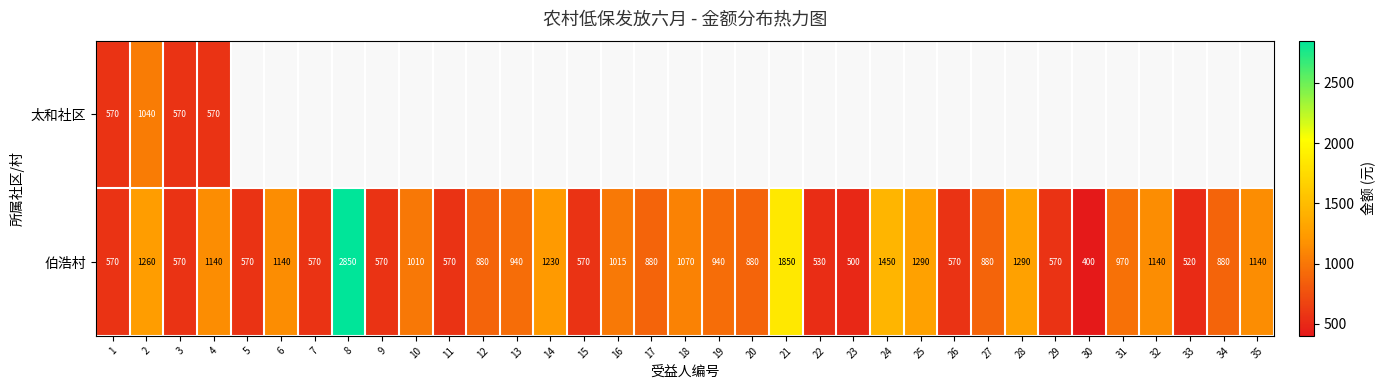

How many data points does each series have?

35